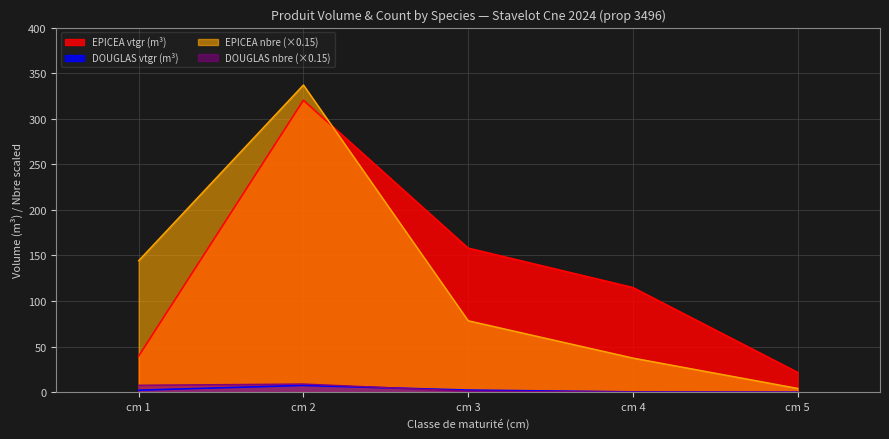

How many points are higher than both their immediate neighbors (excluding endpoints)?

1